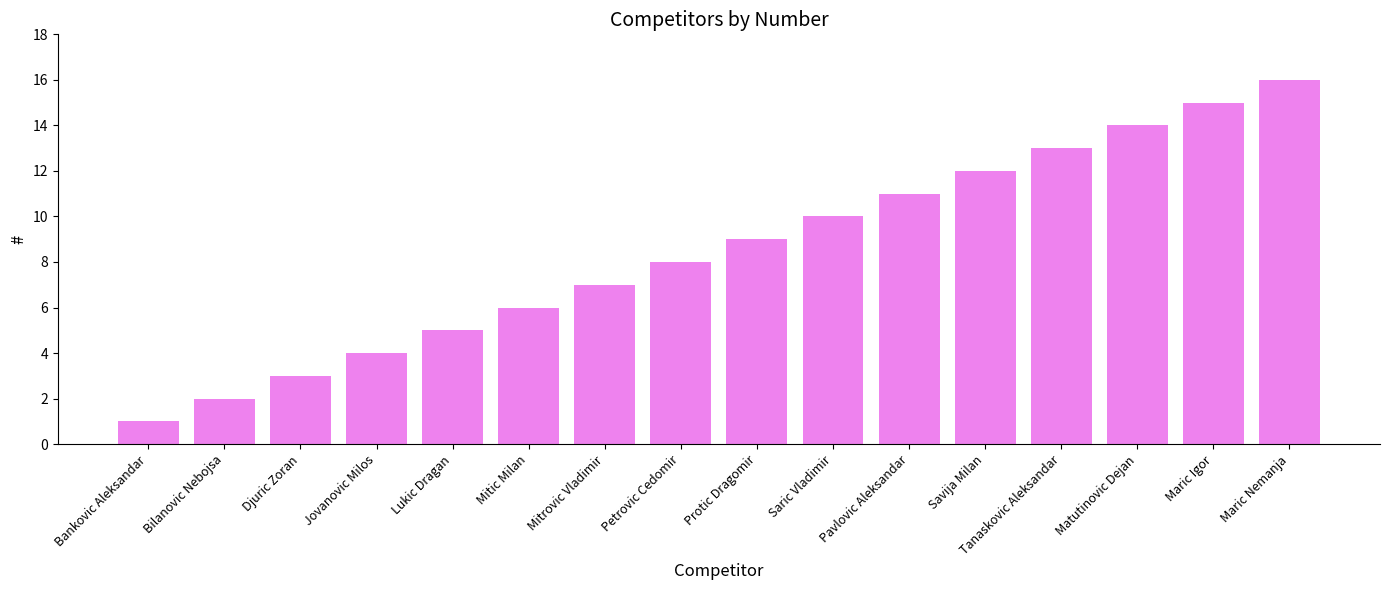

Between Bankovic Aleksandar and Djuric Zoran, which is larger?

Djuric Zoran